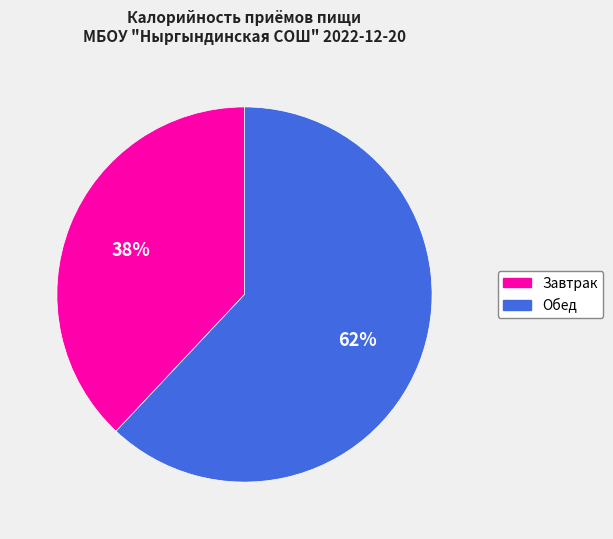

Approximately how many times larger is the value at Завтрак compared to Обед?

0.6